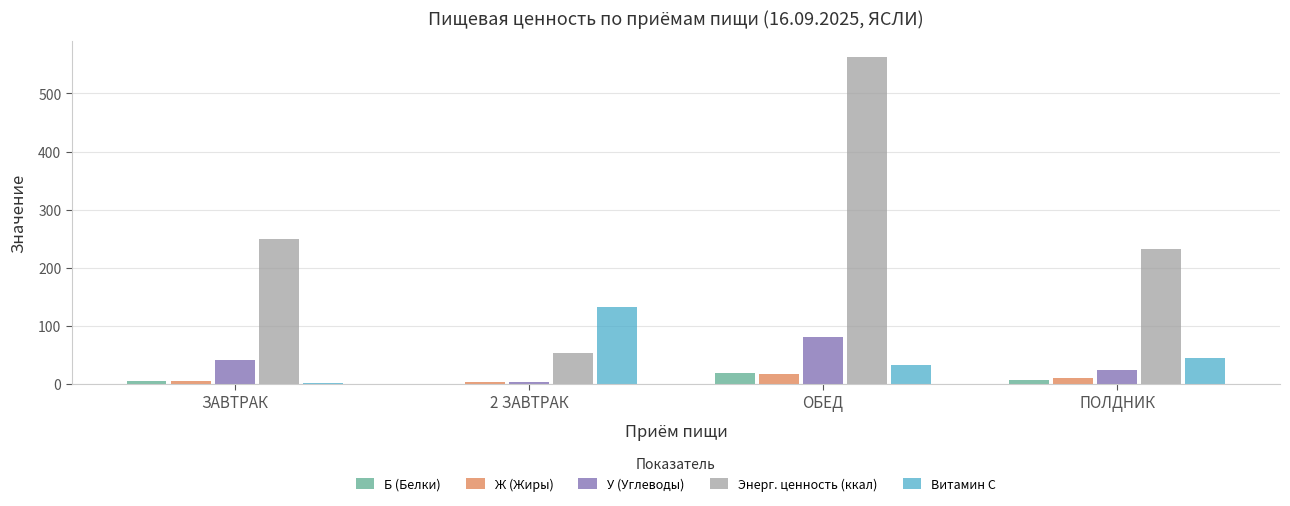

At which category is the sum across all series the highest?

ОБЕД